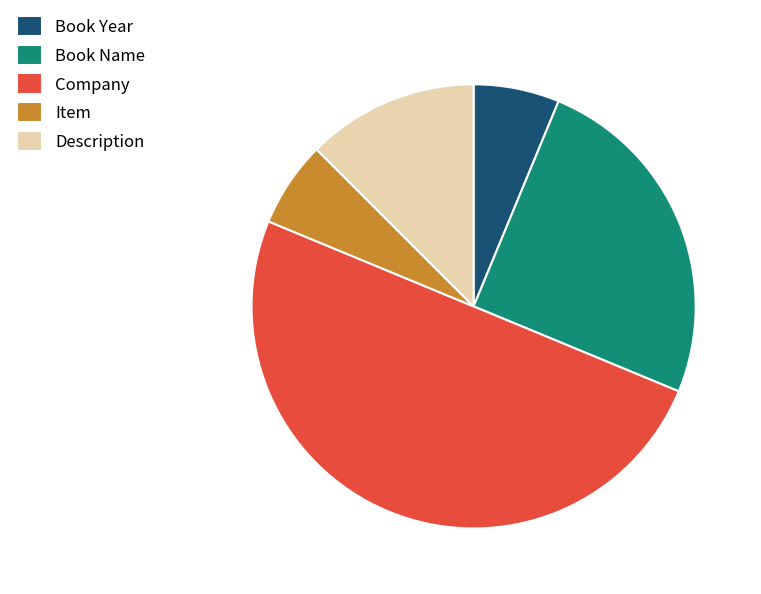

Does Book Name represent more than half of the total?

No